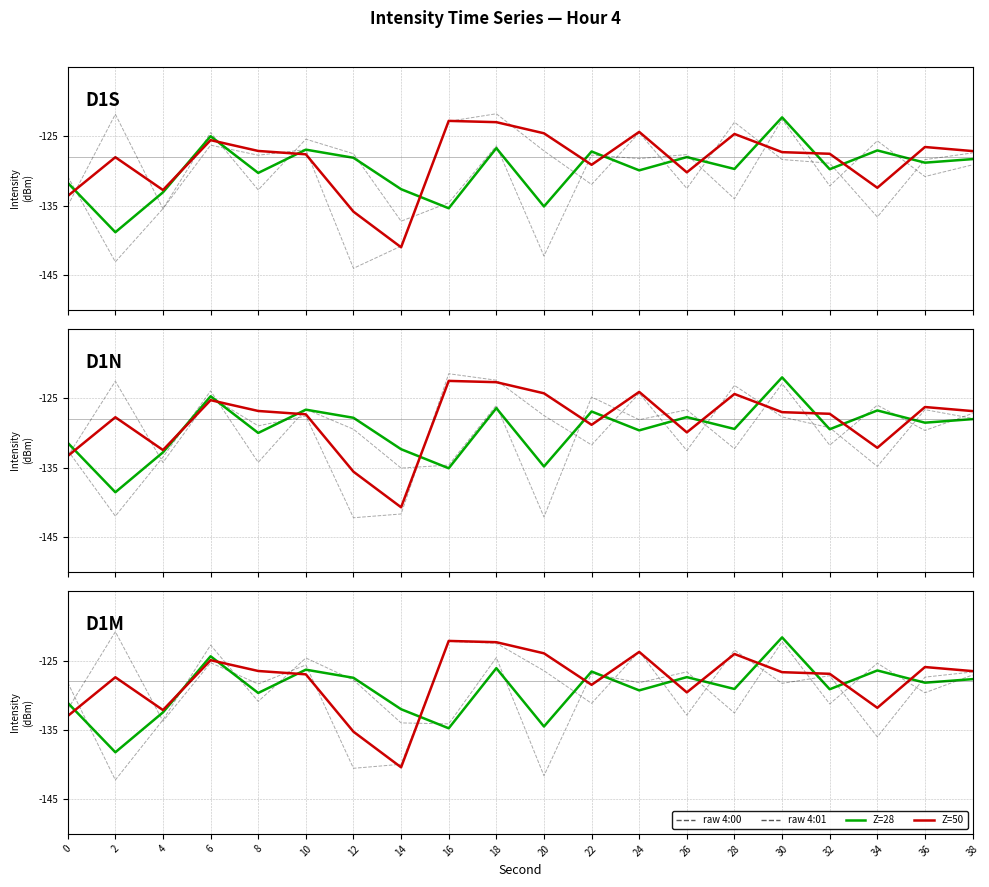

The 4:01 series shows -27.1 at 26. True or false?

False